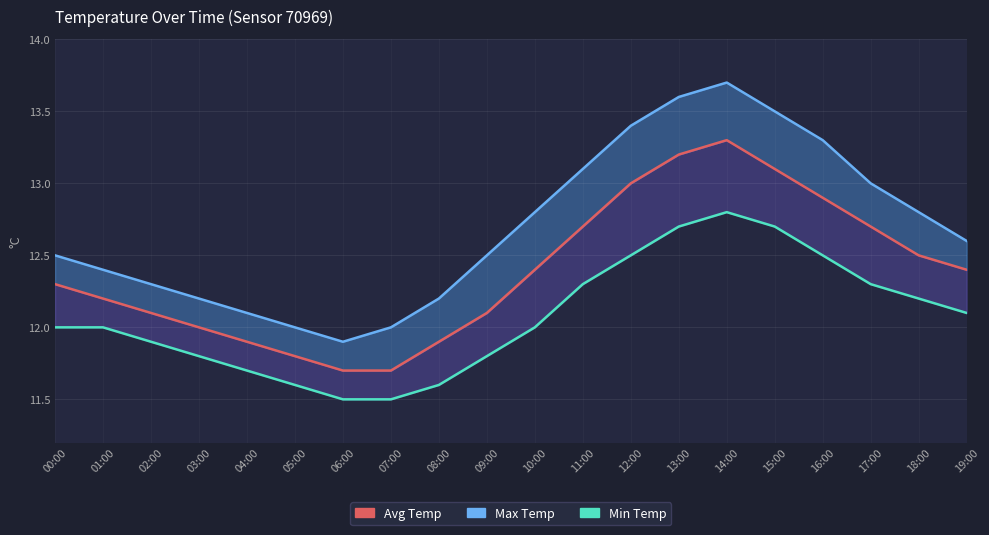

Is the value of Max Temp at 16:00 greater than the value of Min Temp at 16:00?

Yes